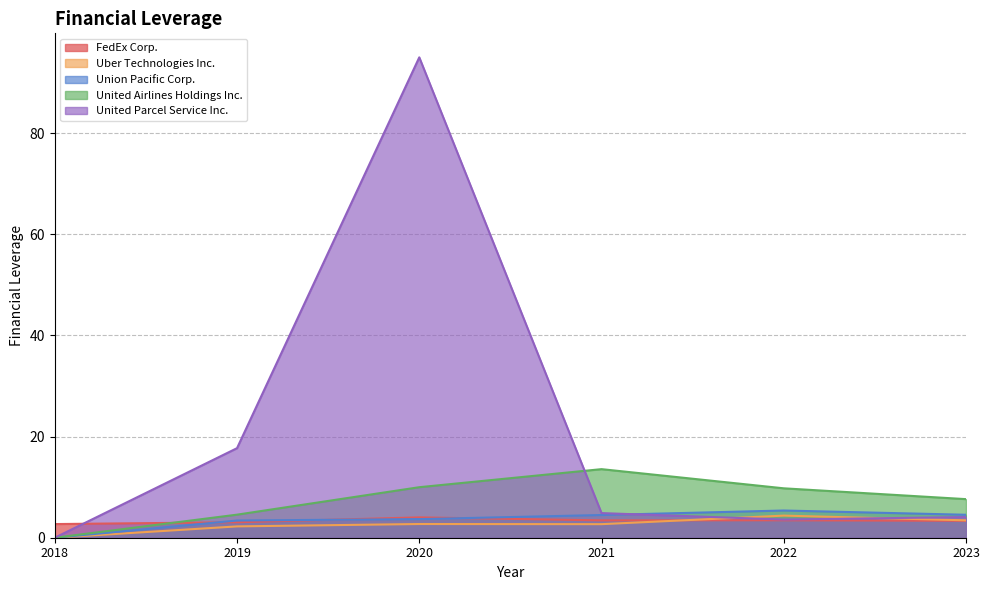

Which series has the largest total across all categories?

United Parcel Service Inc.